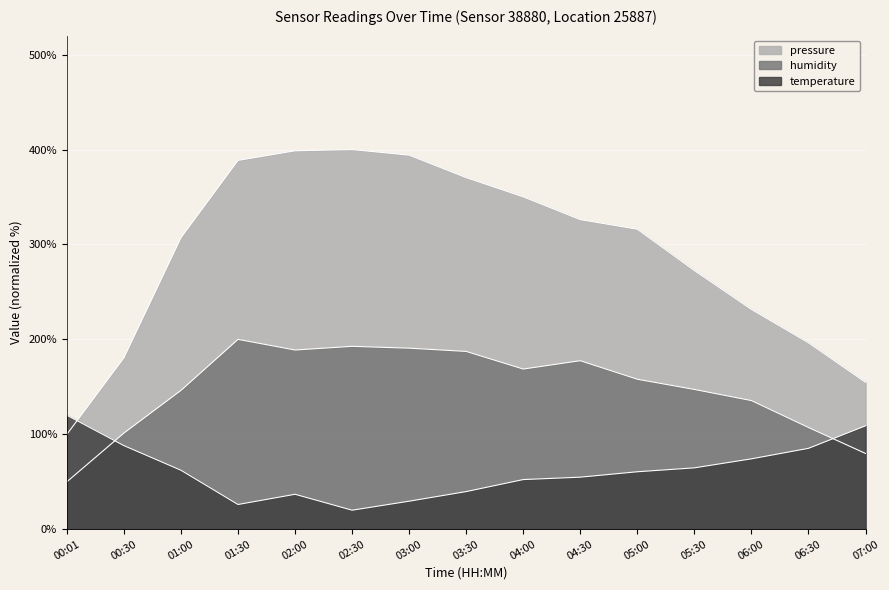

True or false: pressure has a value of 400.0 at 02:30.

True